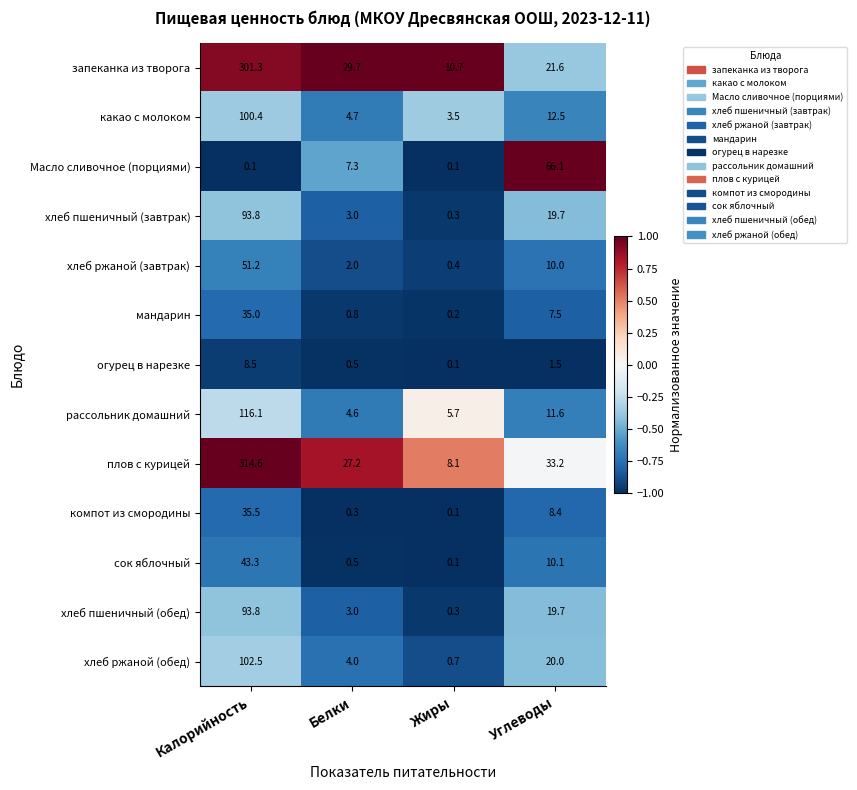

Which series changed the most between Белки and Жиры?

плов с курицей